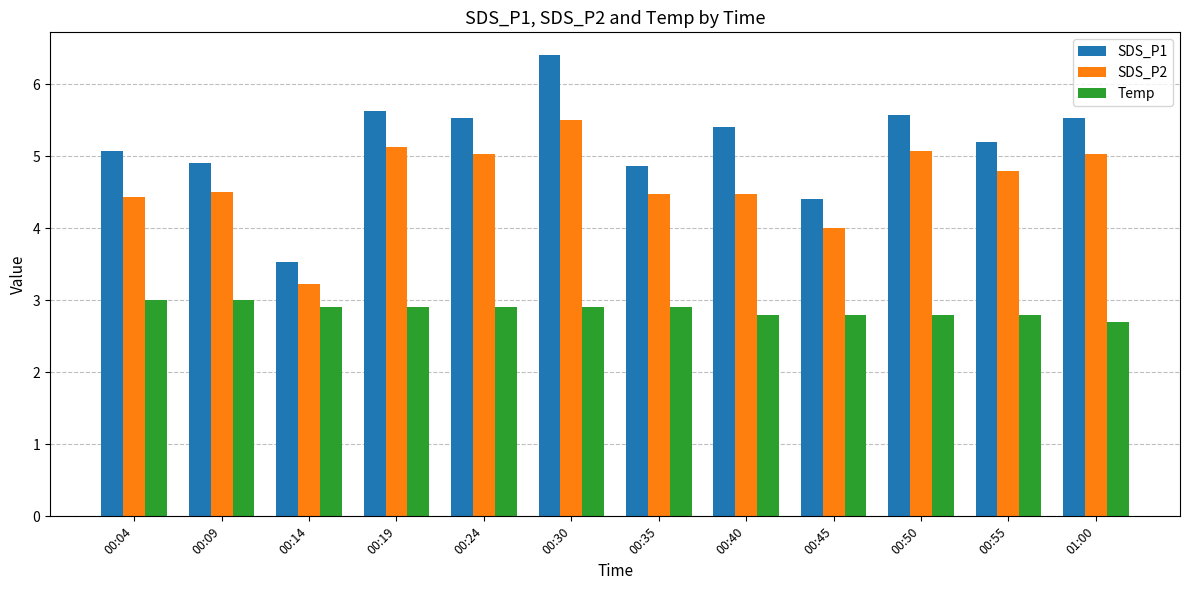

How many data points in SDS_P1 are less than 5?

4